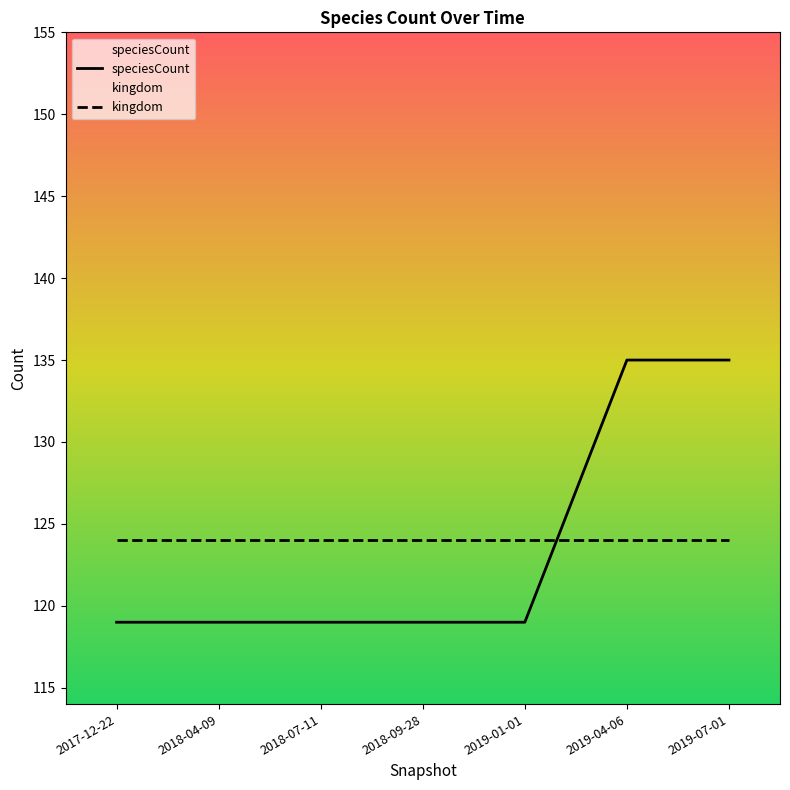

List the labels in order of value, smallest first.

2017-12-22, 2018-04-09, 2018-07-11, 2018-09-28, 2019-01-01, 2019-04-06, 2019-07-01